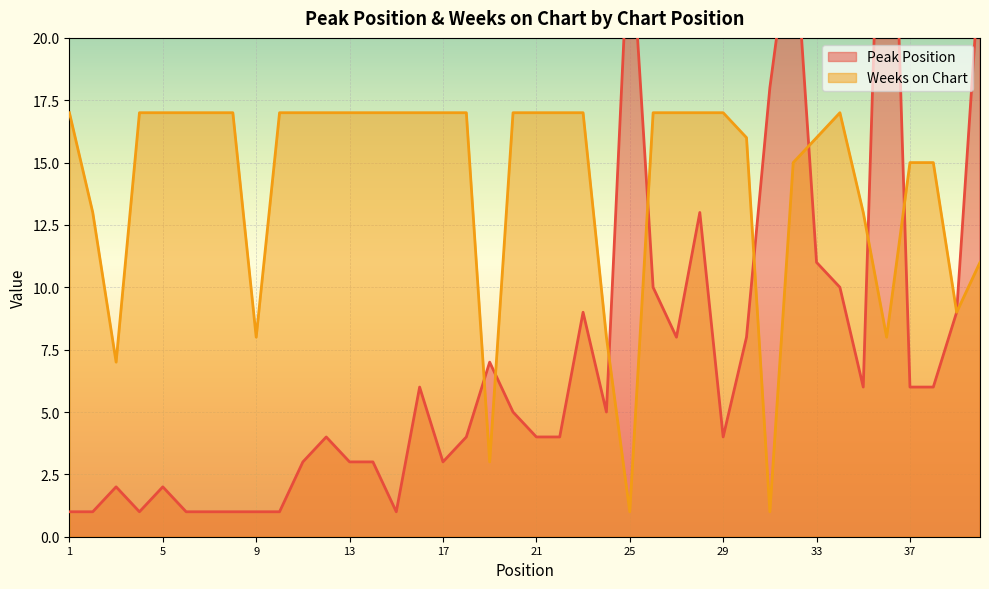

Reading right to left, transcribe all the data shown in this chart.

Peak Position: 23	9	6	6	36	6	10	11	25	18	8	4	13	8	10	25	5	9	4	4	5	7	4	3	6	1	3	3	4	3	1	1	1	1	1	2	1	2	1	1
Weeks on Chart: 11	9	15	15	8	13	17	16	15	1	16	17	17	17	17	1	8	17	17	17	17	3	17	17	17	17	17	17	17	17	17	8	17	17	17	17	17	7	13	17